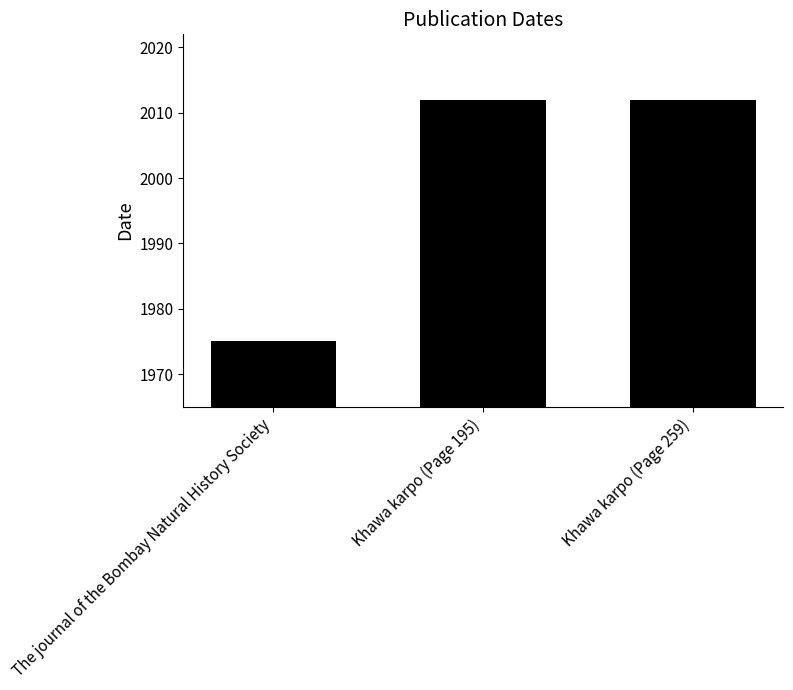

At which label is the value closest to 1993?

The journal of the Bombay Natural History Society